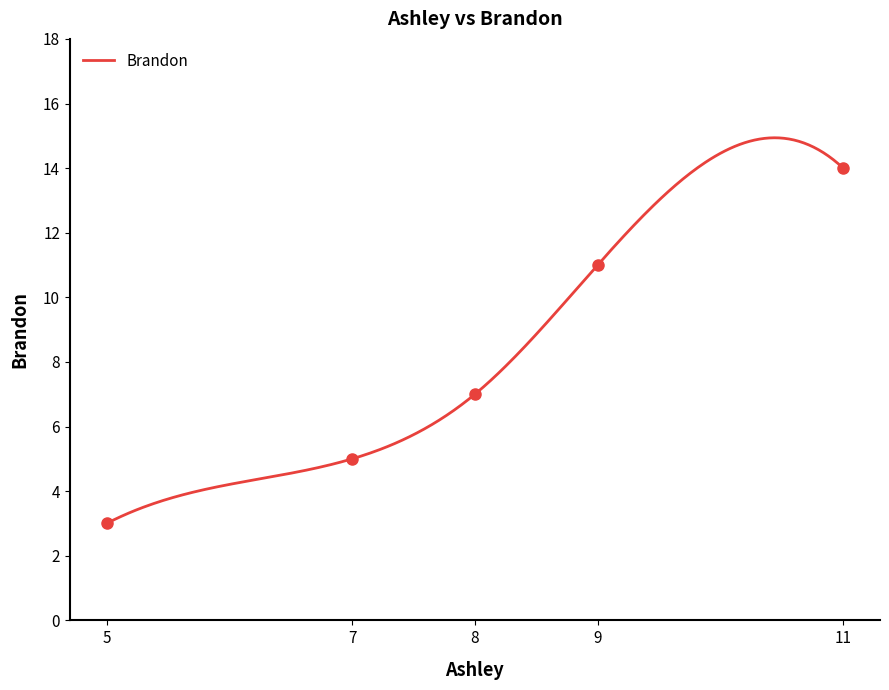

Which has a higher value, 5 or 9?

9